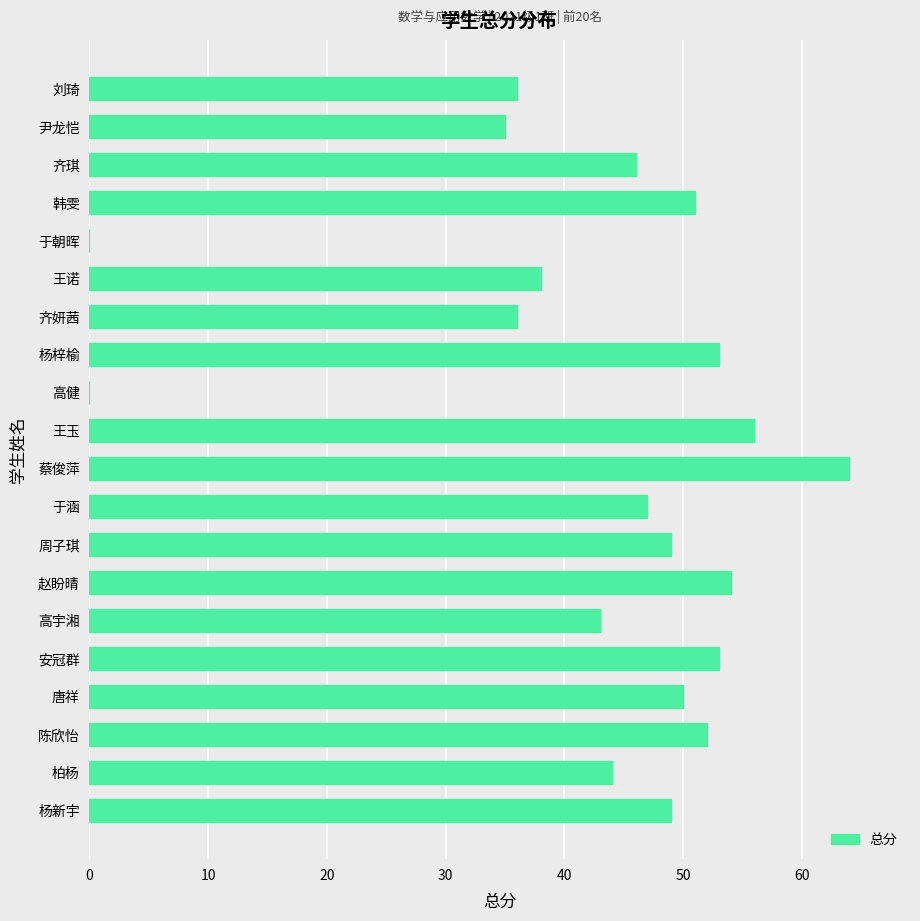

Approximately how many times larger is the value at 杨梓榆 compared to 陈欣怡?

1.0